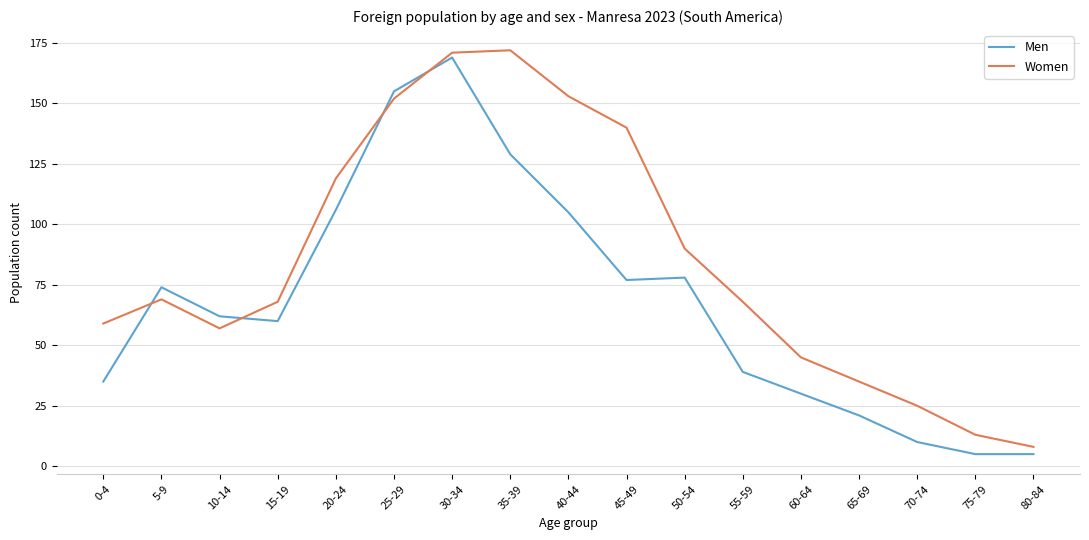

What is the spread (max minus min) of values at 20-24?

13